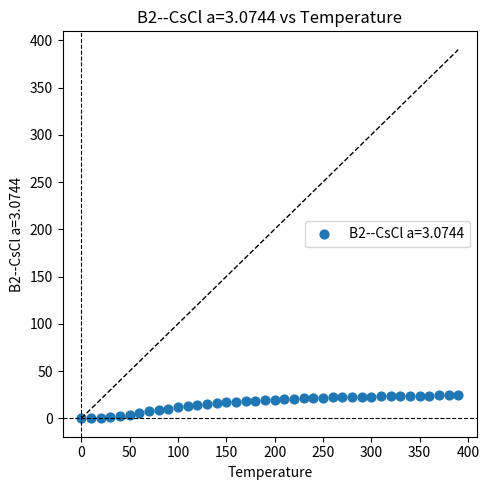

What is the range of Y values (max minus min)?

24.5